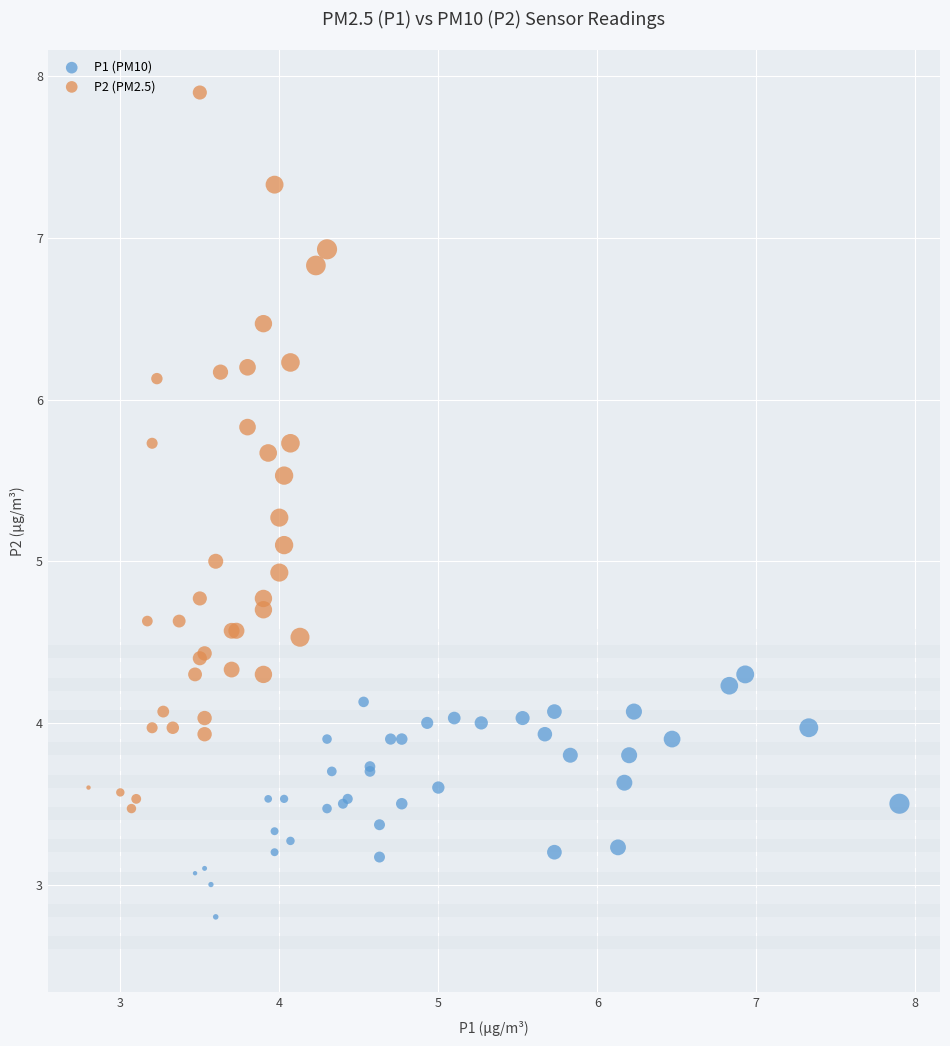

Which series has the widest spread of Y values?

P2 (PM2.5)